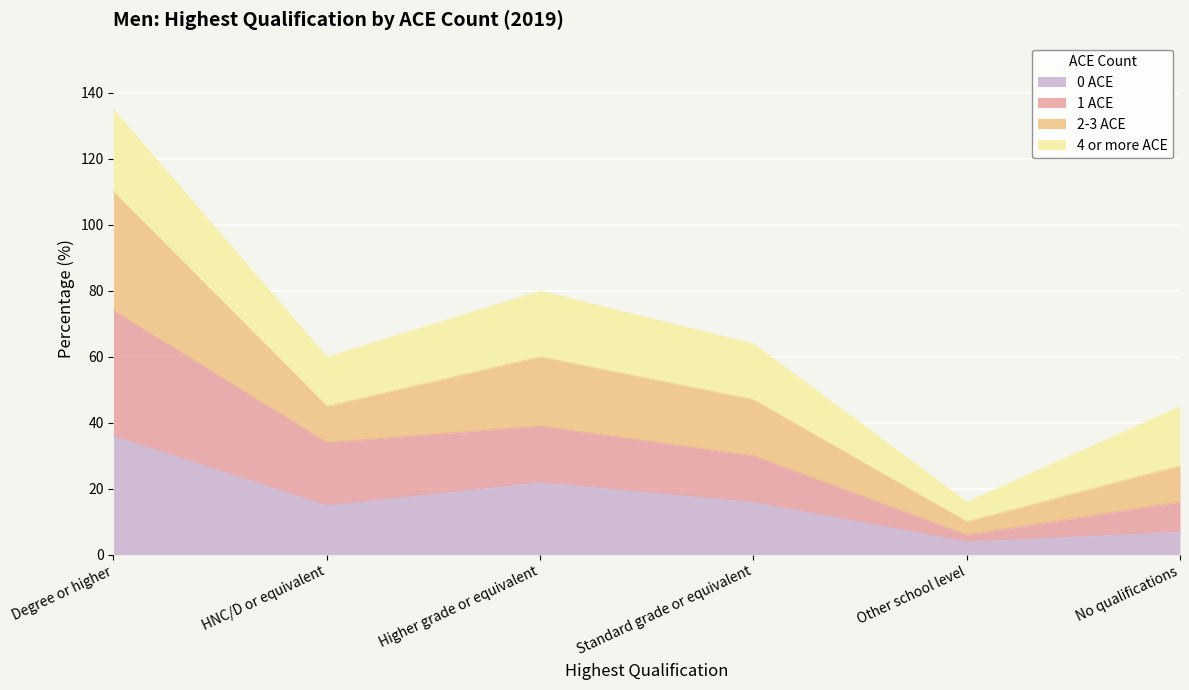

Where is 2-3 ACE nearest to the value 75?

Higher grade or equivalent